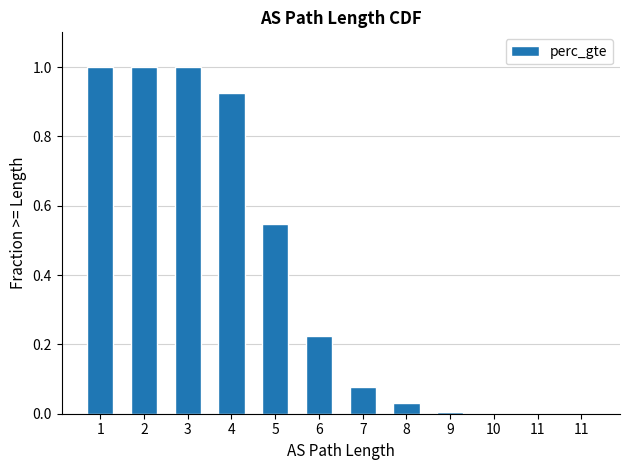

How many distinct data groups are displayed?

1